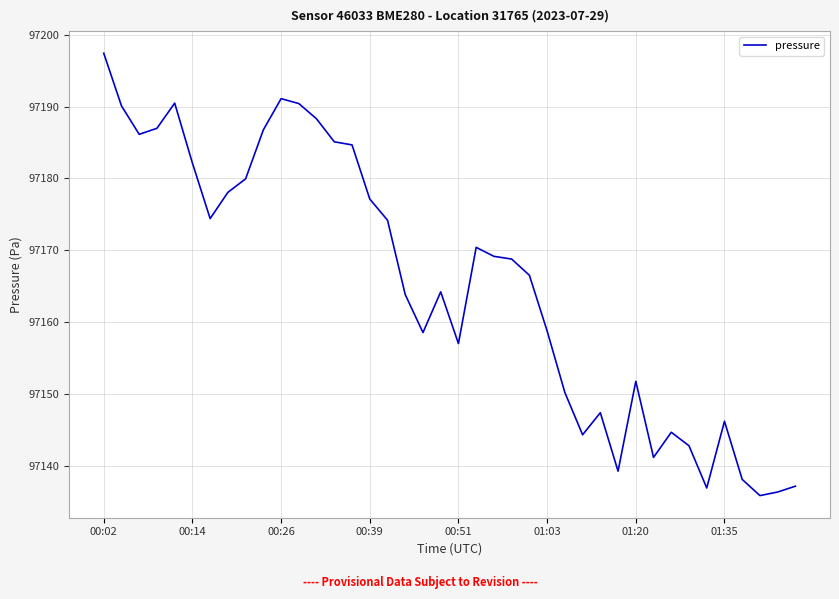

What is the difference between the second highest and second lowest values?

54.7